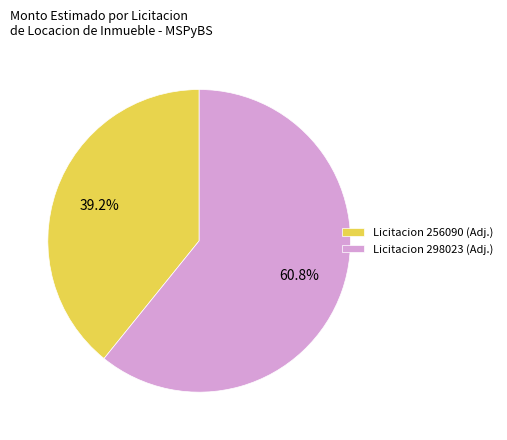

Combined, what portion of the pie is Licitacion 298023 (Adj.) and Licitacion 256090 (Adj.)?

100.0%